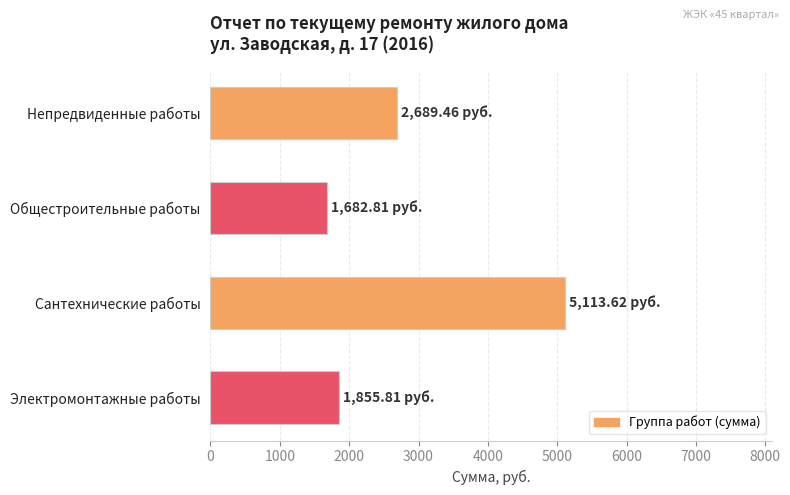

Which label corresponds to the smallest value in the chart?

Общестроительные работы